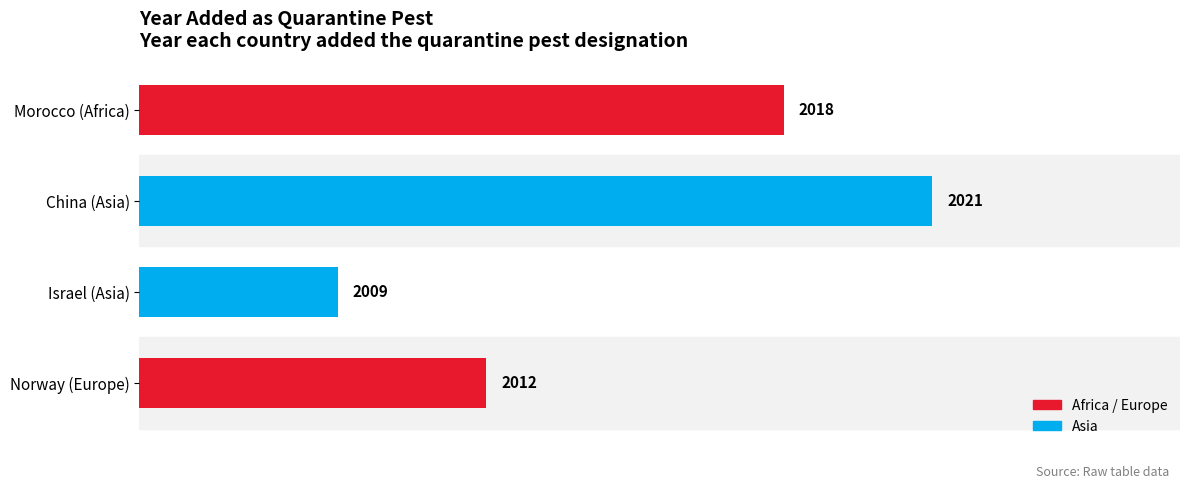

True or false: the data shows 2018 at Morocco (Africa).

True